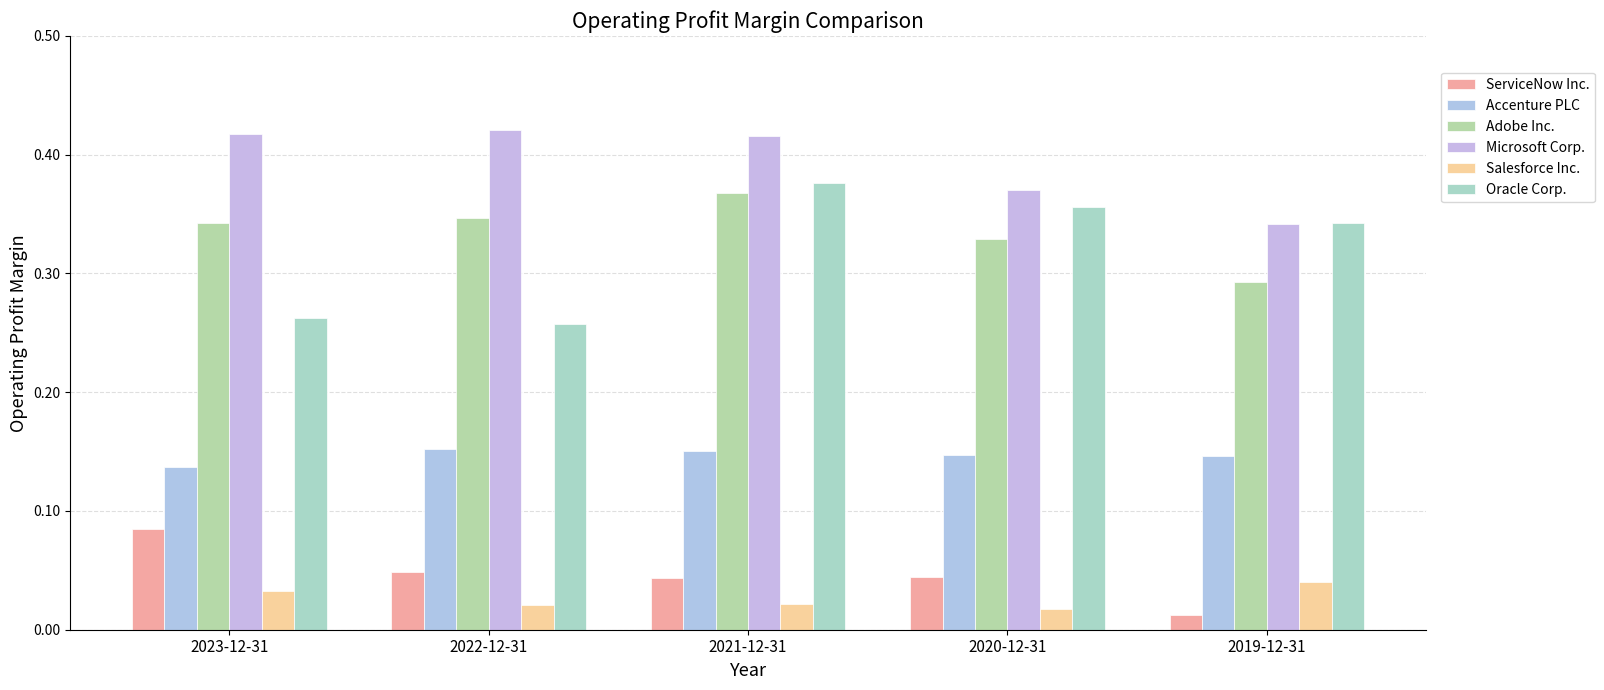

What is the average value of the Oracle Corp. series?

0.3